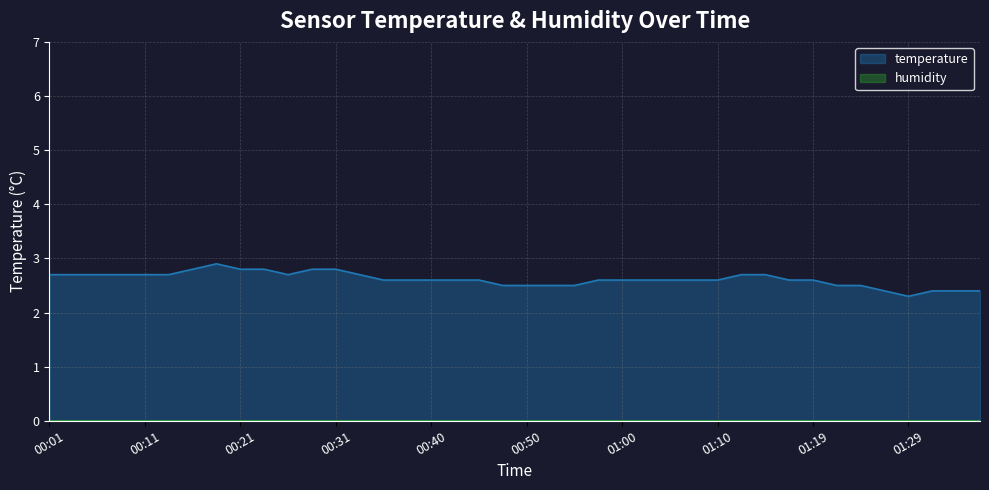

What position from the left is 00:16?

7